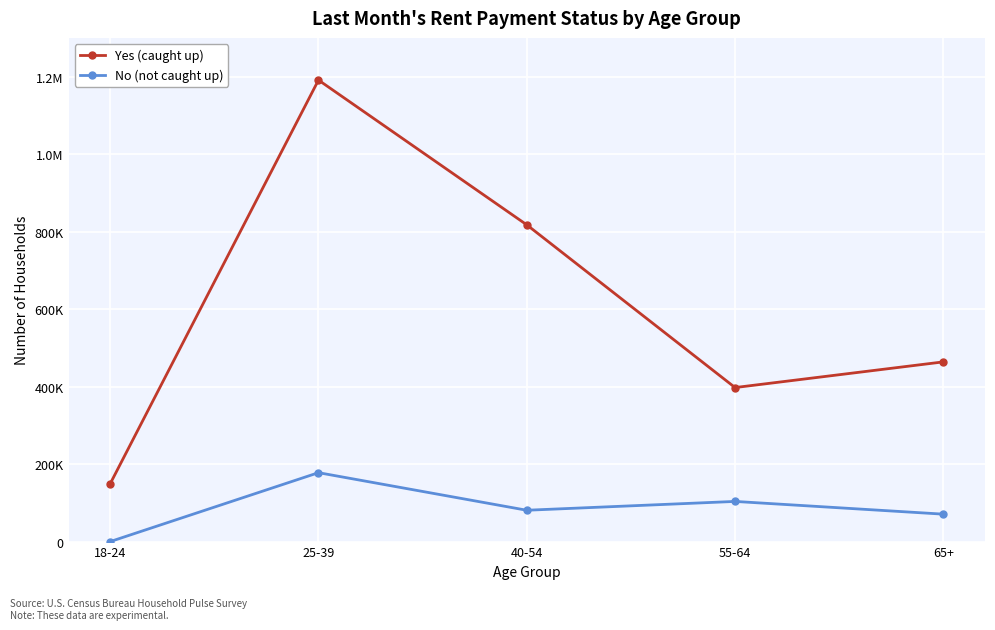

Where is the first local maximum for No (not caught up)?

25-39